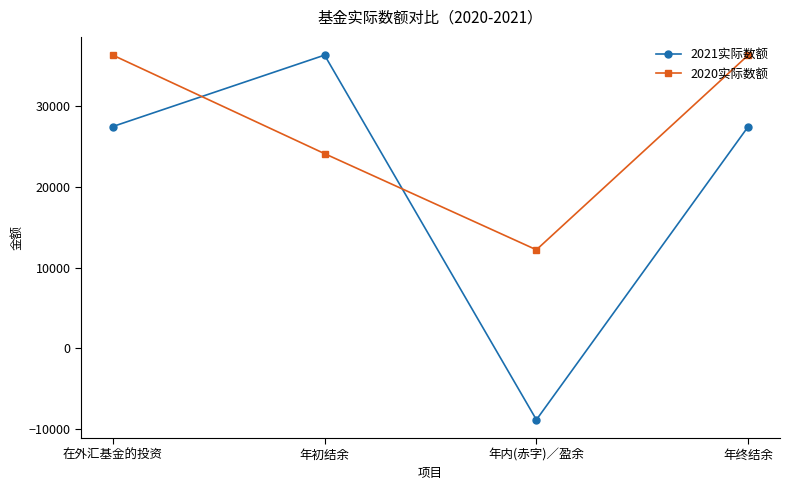

True or false: 2021实际数额 has more than 2 interior local peaks.

False